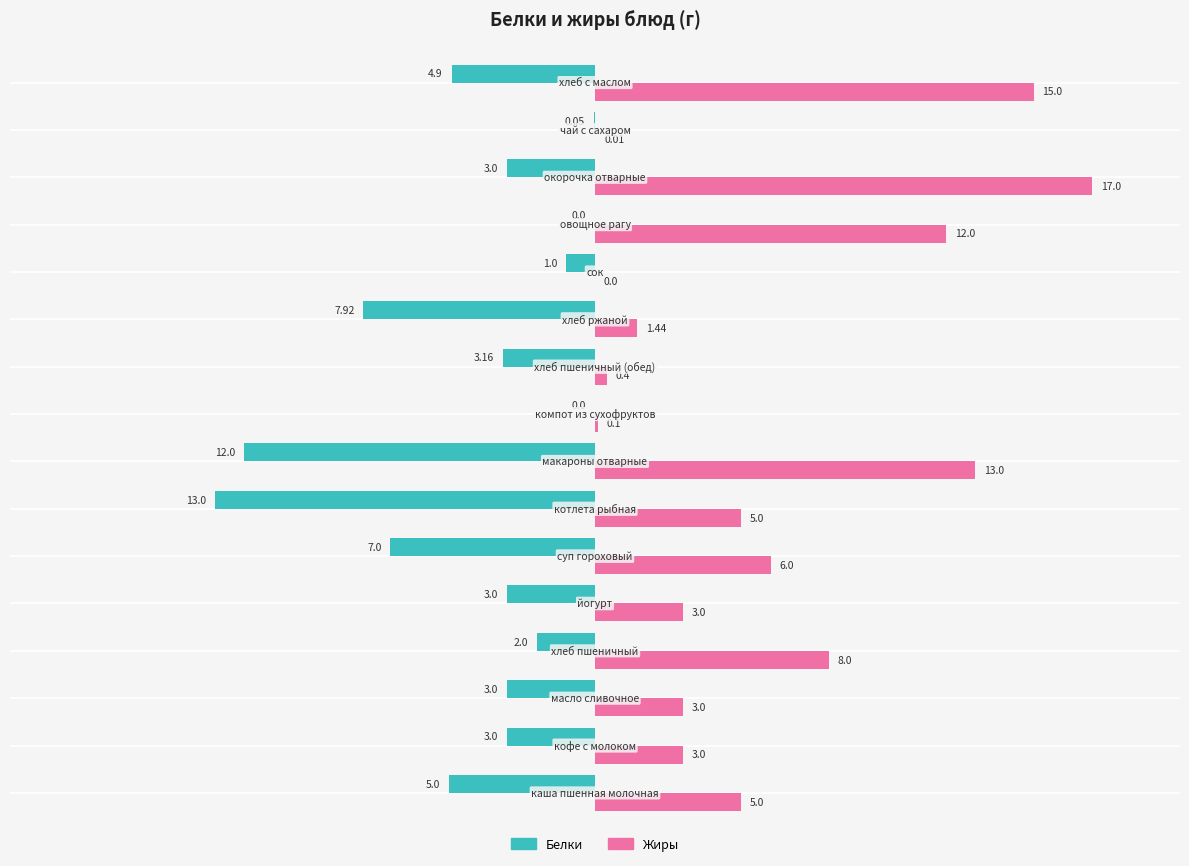

What is the maximum value shown in the chart?

17.0